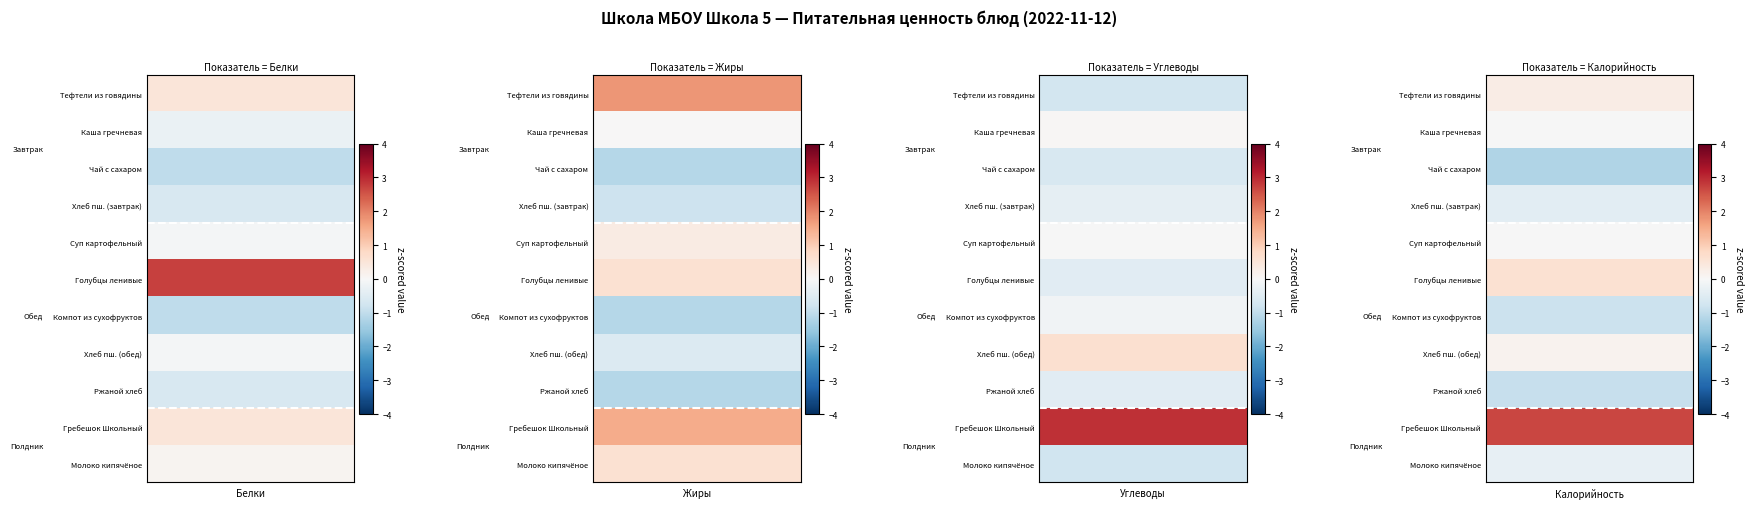

What is the difference between the highest and lowest values at 3?

3.9